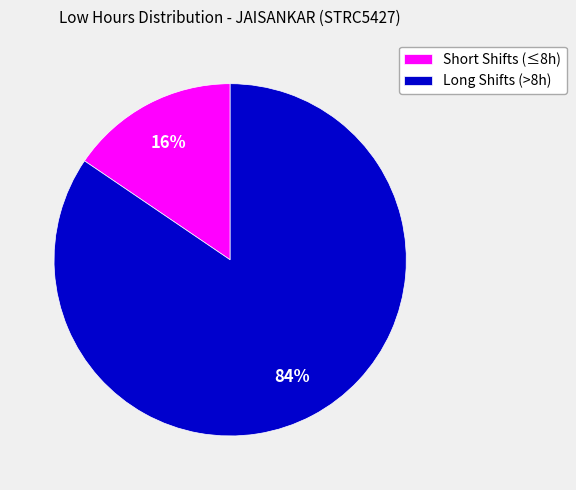

Does Long Shifts (>8h) represent more than half of the total?

Yes